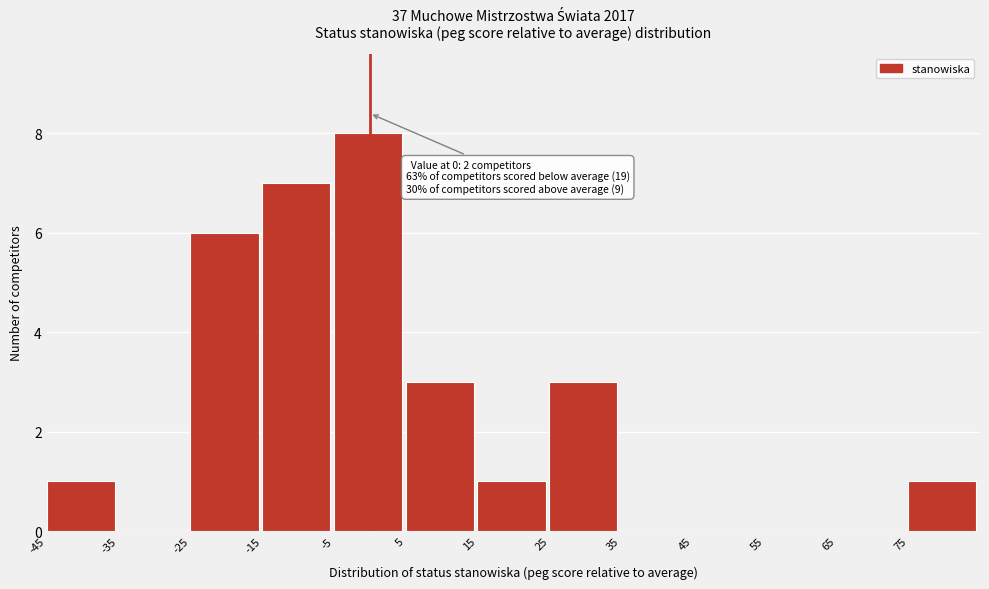

Over which range of the x-axis is the bar tallest?

-5 to 5